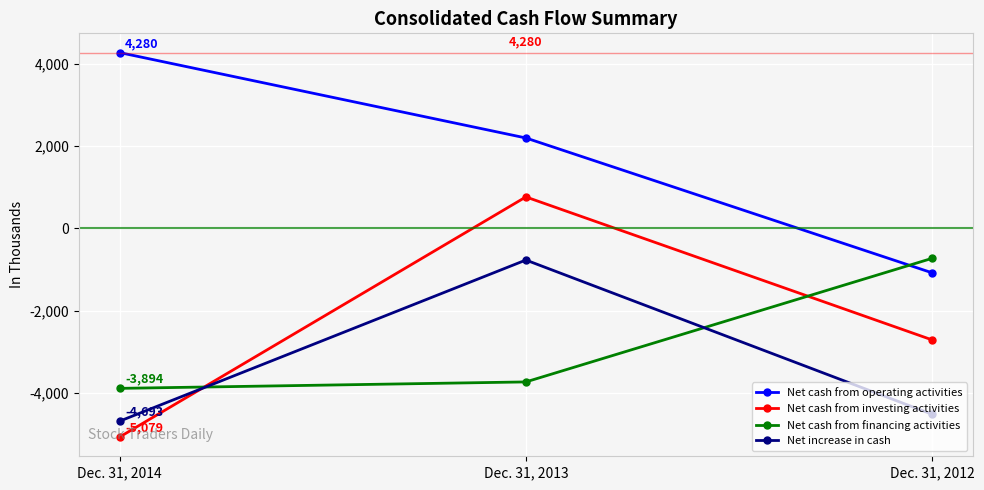

What is the difference between the maximum and minimum values in the Net increase in cash series?

3923